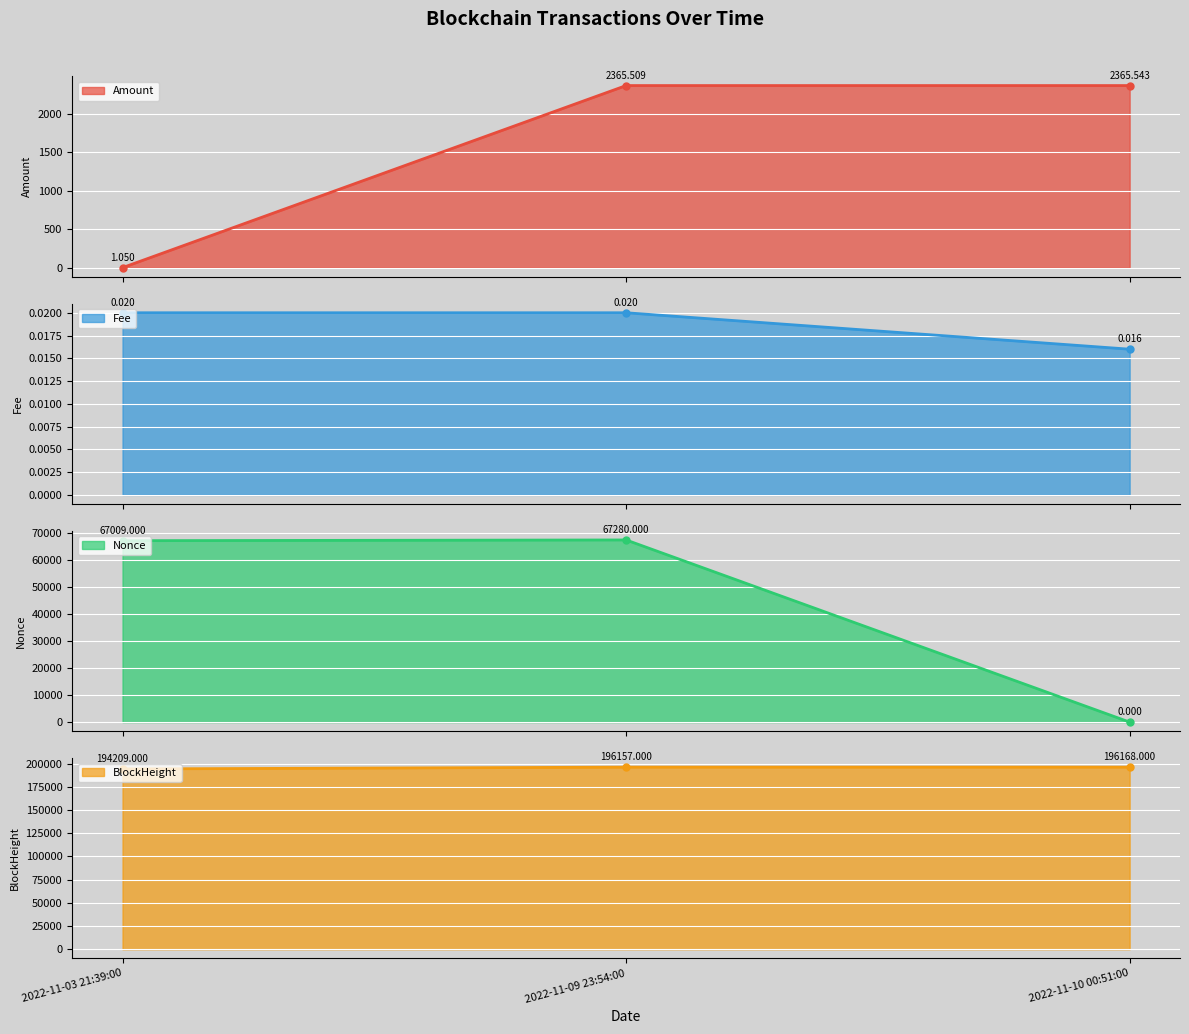

What is the value of the Nonce point at the 1st from the left?

67009